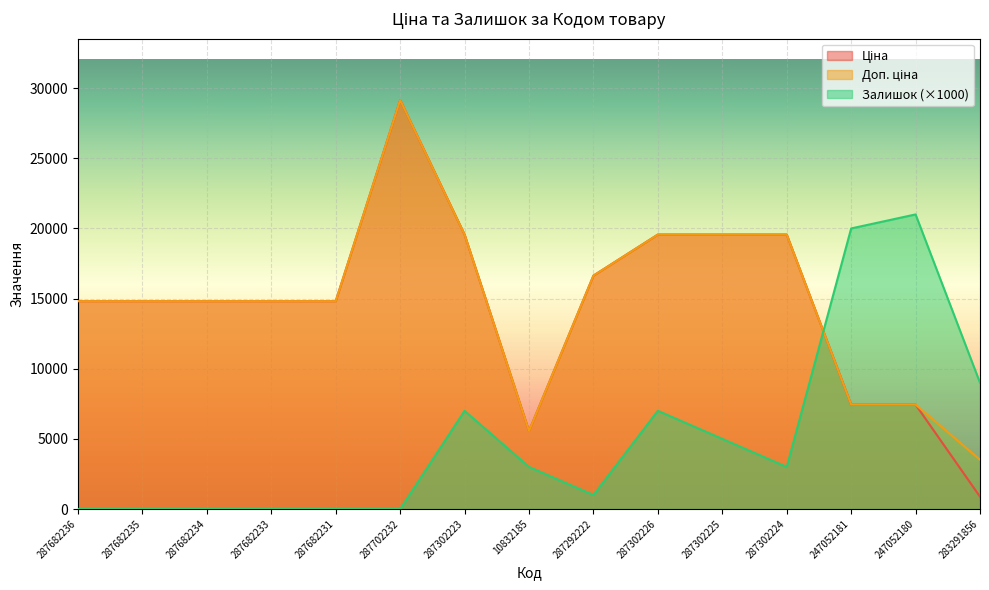

What is the sum of all Залишок values?

76000.0